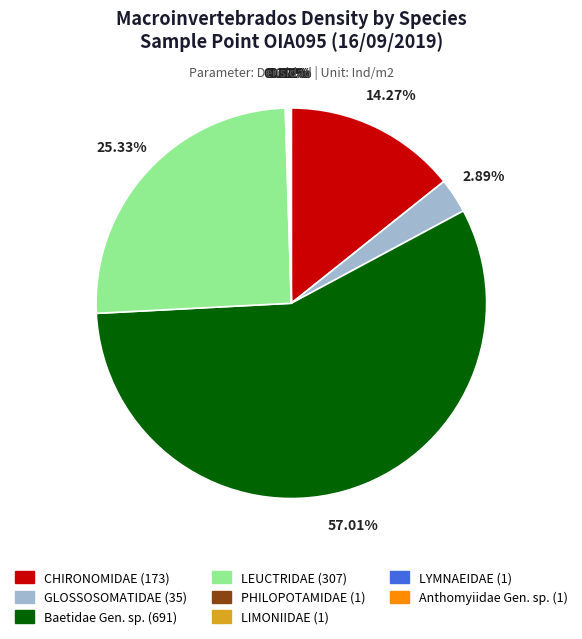

Does CHIRONOMIDAE account for over 50% of the chart?

No